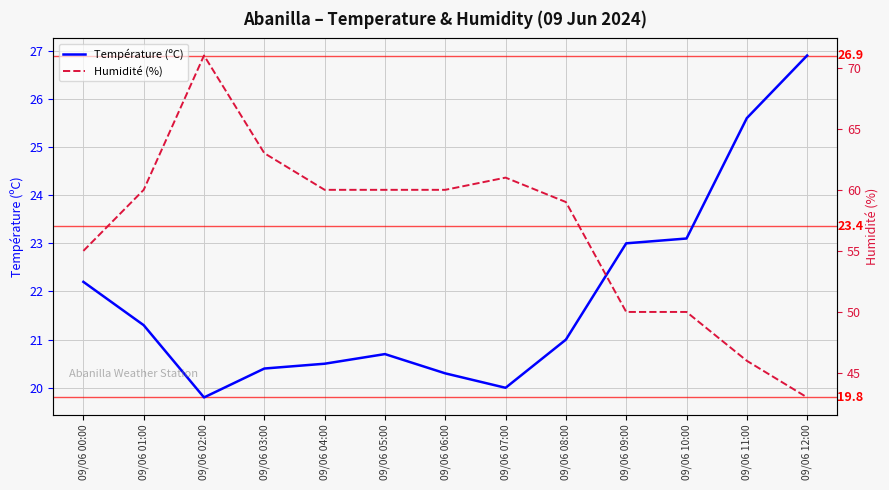

What is the sum of all Température (ºC) values?

284.8